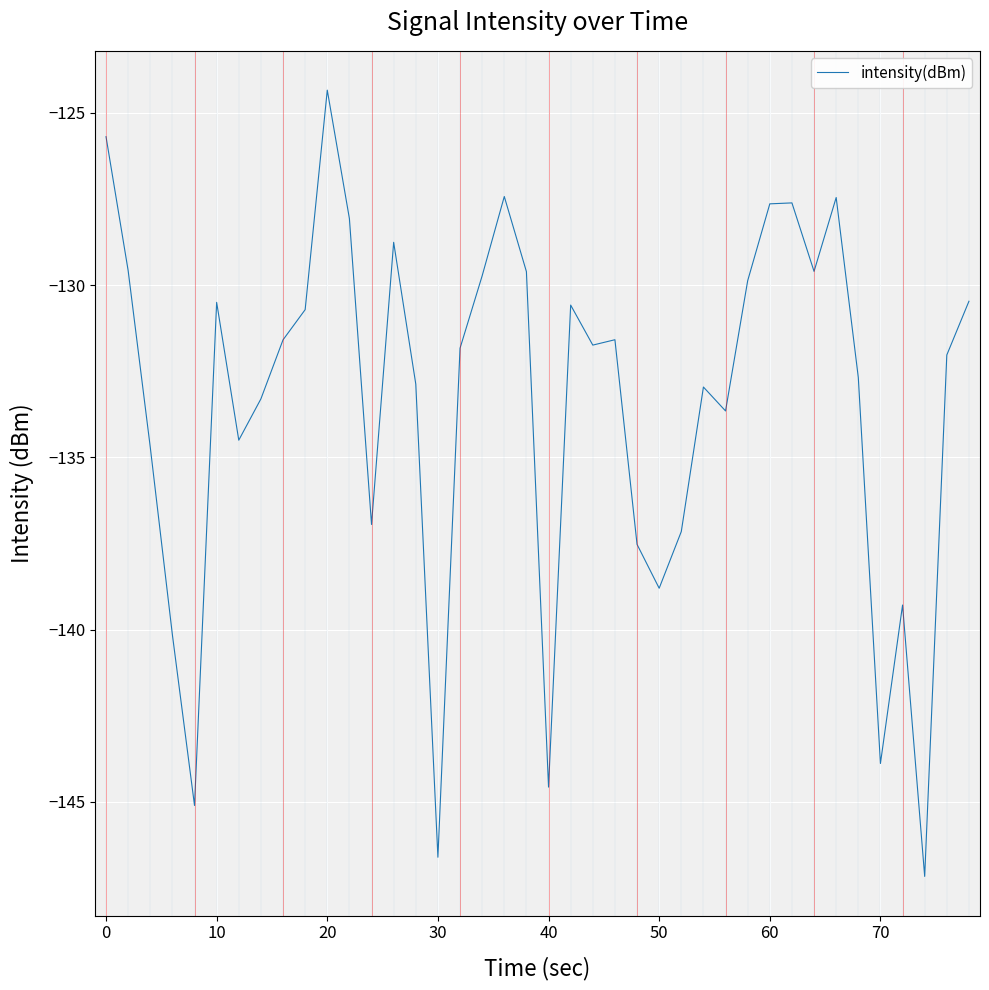

How many lines are shown in the chart?

1